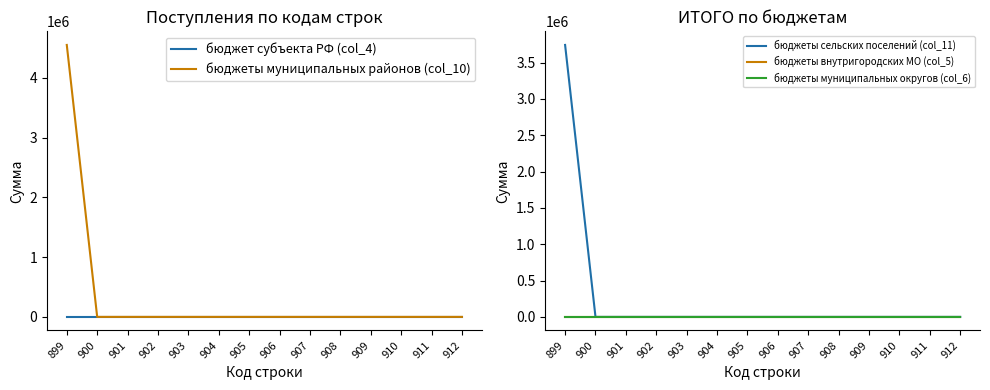

Is this an area chart (filled region under the line)?

No